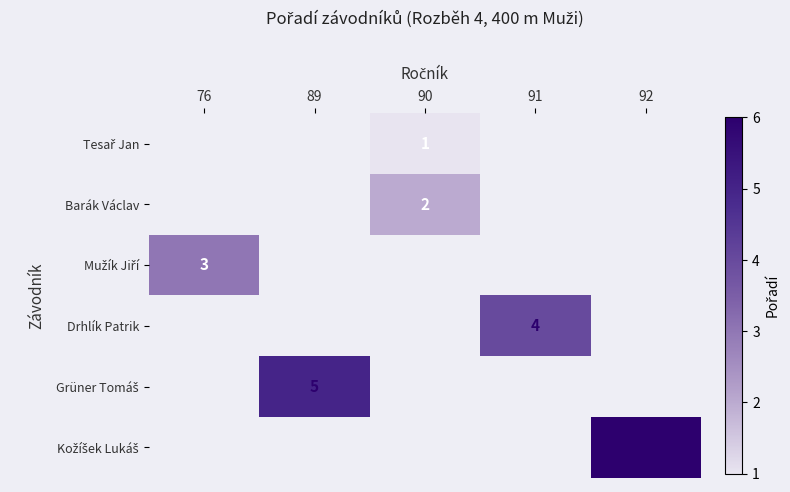

List the labels in order of Grüner Tomáš value, largest first.

76, 89, 90, 91, 92